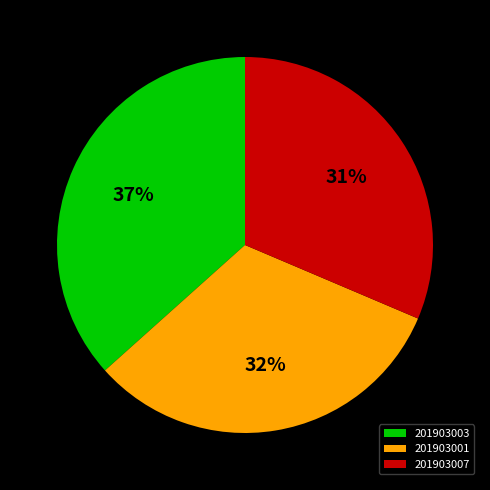

How many segments does this pie chart have?

3